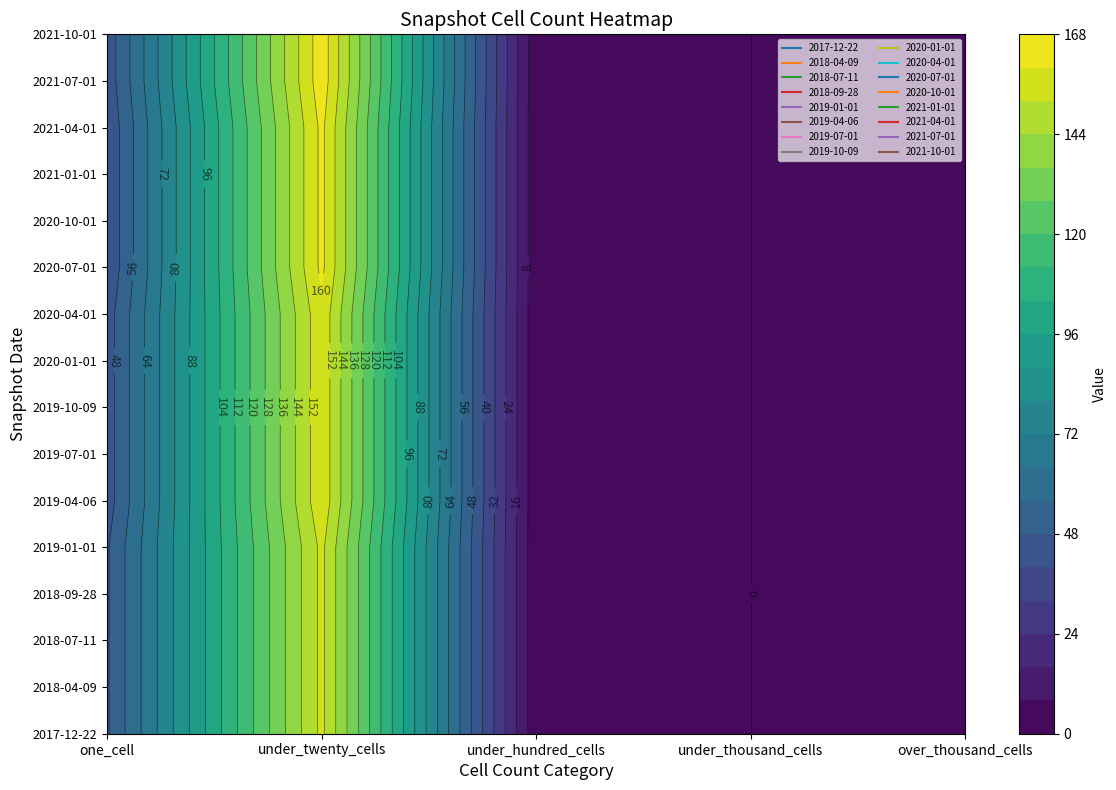

How many distinct data groups are displayed?

16